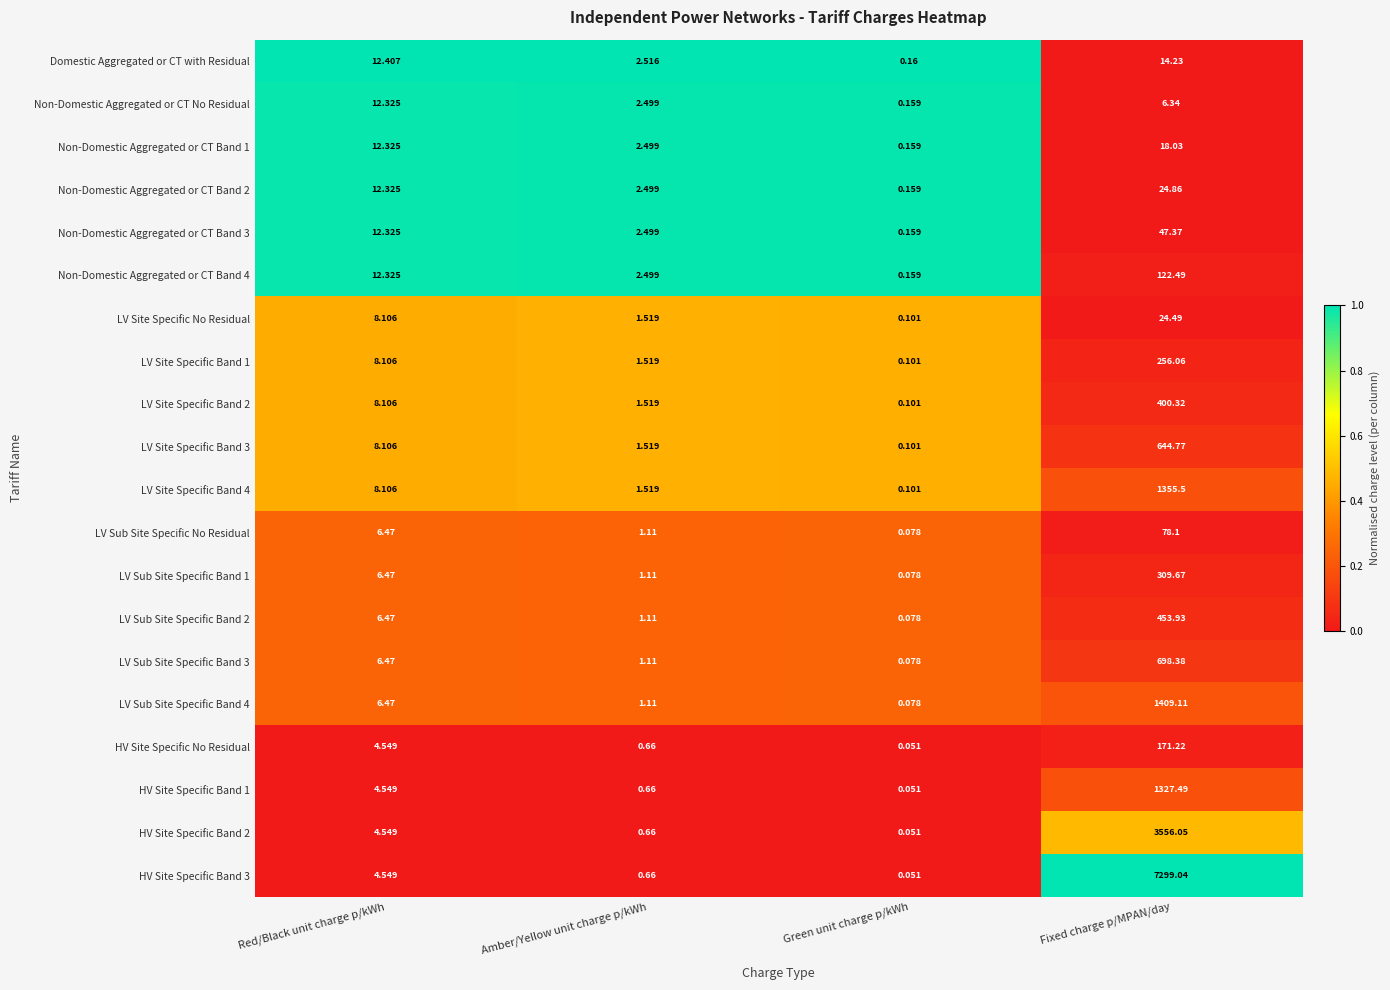

Rank the series by their maximum value, from lowest to highest.

Non-Domestic Aggregated or CT No Residual, Domestic Aggregated or CT with Residual, Non-Domestic Aggregated or CT Band 1, LV Site Specific No Residual, Non-Domestic Aggregated or CT Band 2, Non-Domestic Aggregated or CT Band 3, LV Sub Site Specific No Residual, Non-Domestic Aggregated or CT Band 4, HV Site Specific No Residual, LV Site Specific Band 1, LV Sub Site Specific Band 1, LV Site Specific Band 2, LV Sub Site Specific Band 2, LV Site Specific Band 3, LV Sub Site Specific Band 3, HV Site Specific Band 1, LV Site Specific Band 4, LV Sub Site Specific Band 4, HV Site Specific Band 2, HV Site Specific Band 3